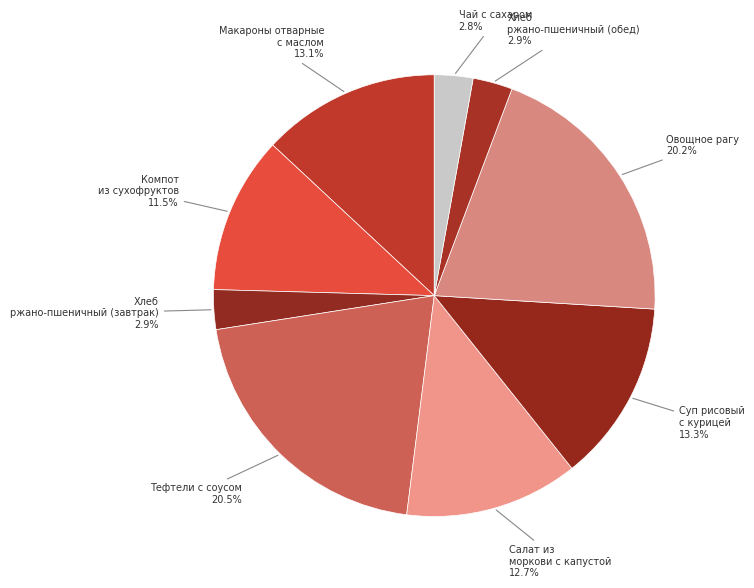

Do Чай с сахаром and Салат из моркови с капустой together represent more than half of the pie?

No